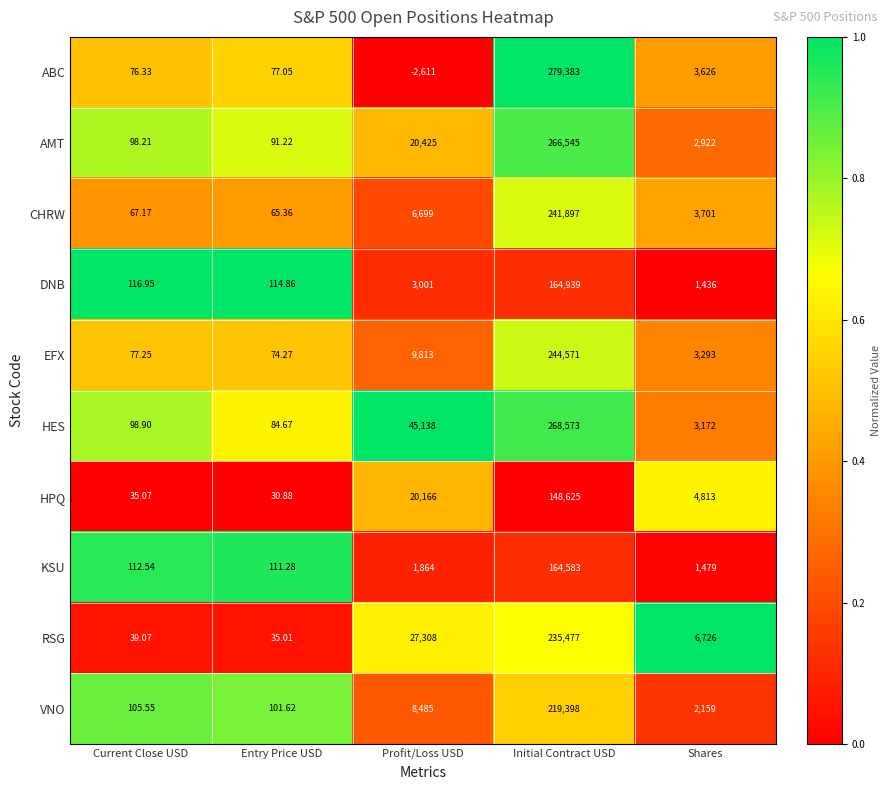

Which category has the highest value in the HES series?

Initial Contract USD